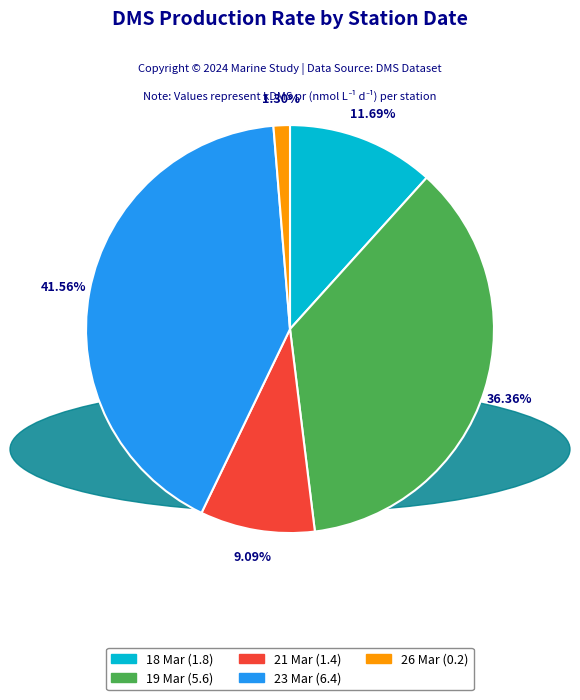

What percentage is NOT represented by 21 Mar?

90.9%